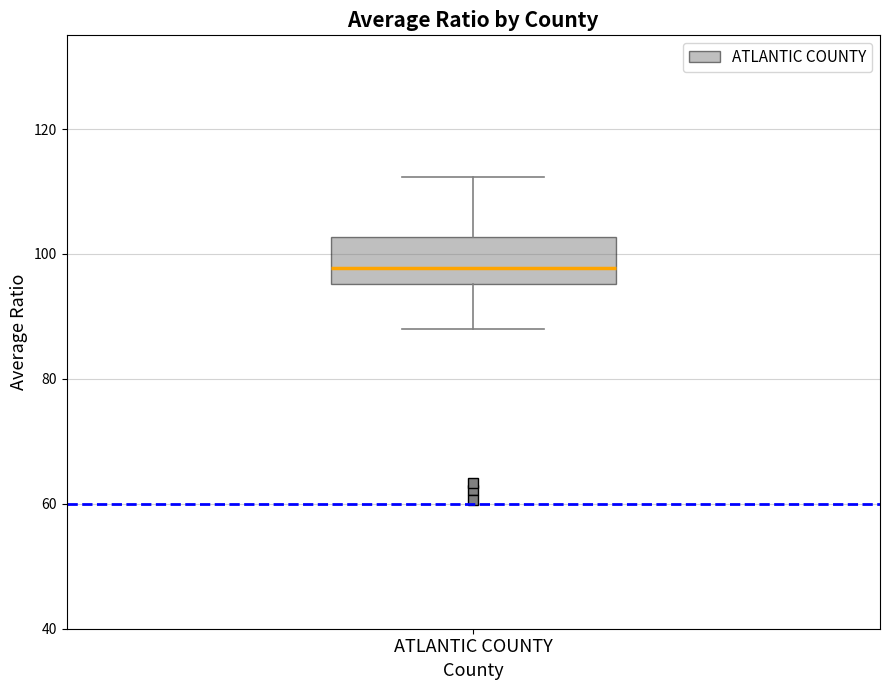

Transcribe this box plot: give where the median line is, the range the box spans, and where the two whiskers end, as read against the y-axis. The values are not printed on the chart, so give them approximately, as read against the axis.

median 98, box 96 to 102, whiskers 88 to 112